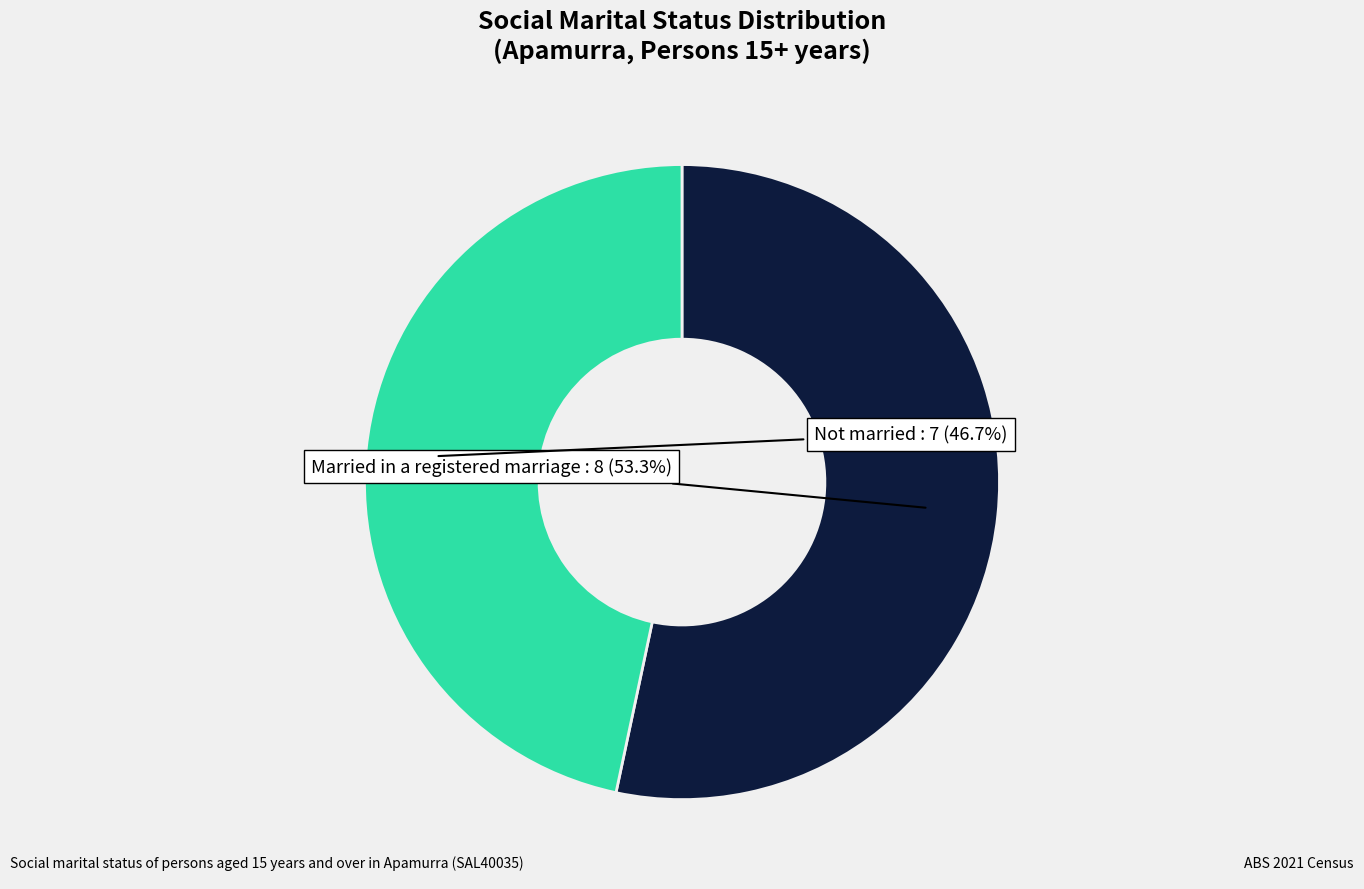

How many segments does this pie chart have?

2